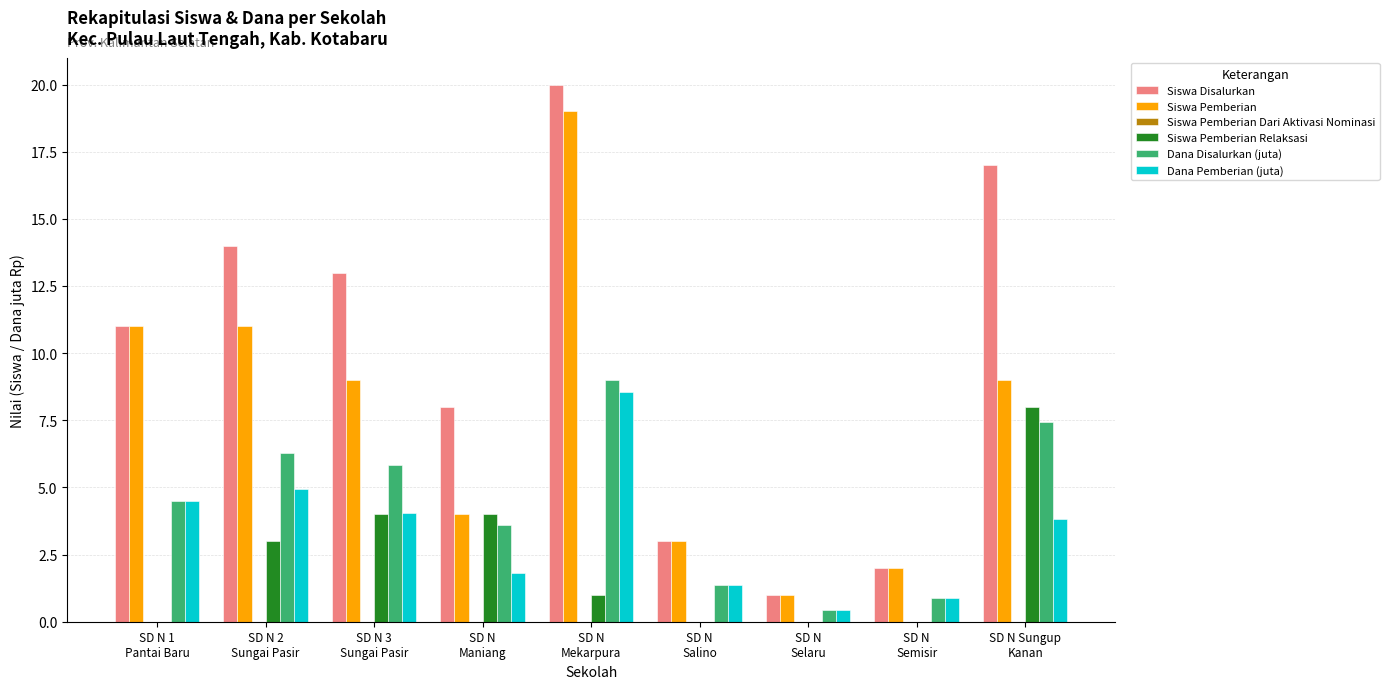

The Siswa Pemberian series shows 3.0 at SD N
Salino. True or false?

True